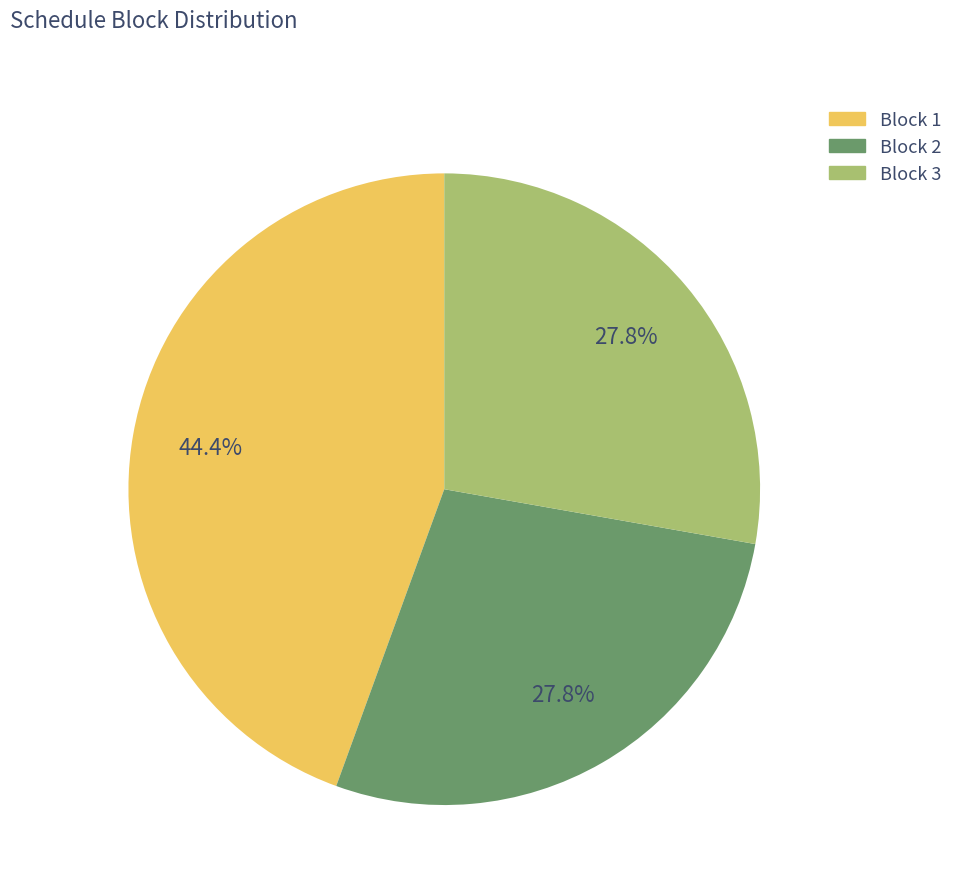

Does Block 3 represent more than half of the total?

No